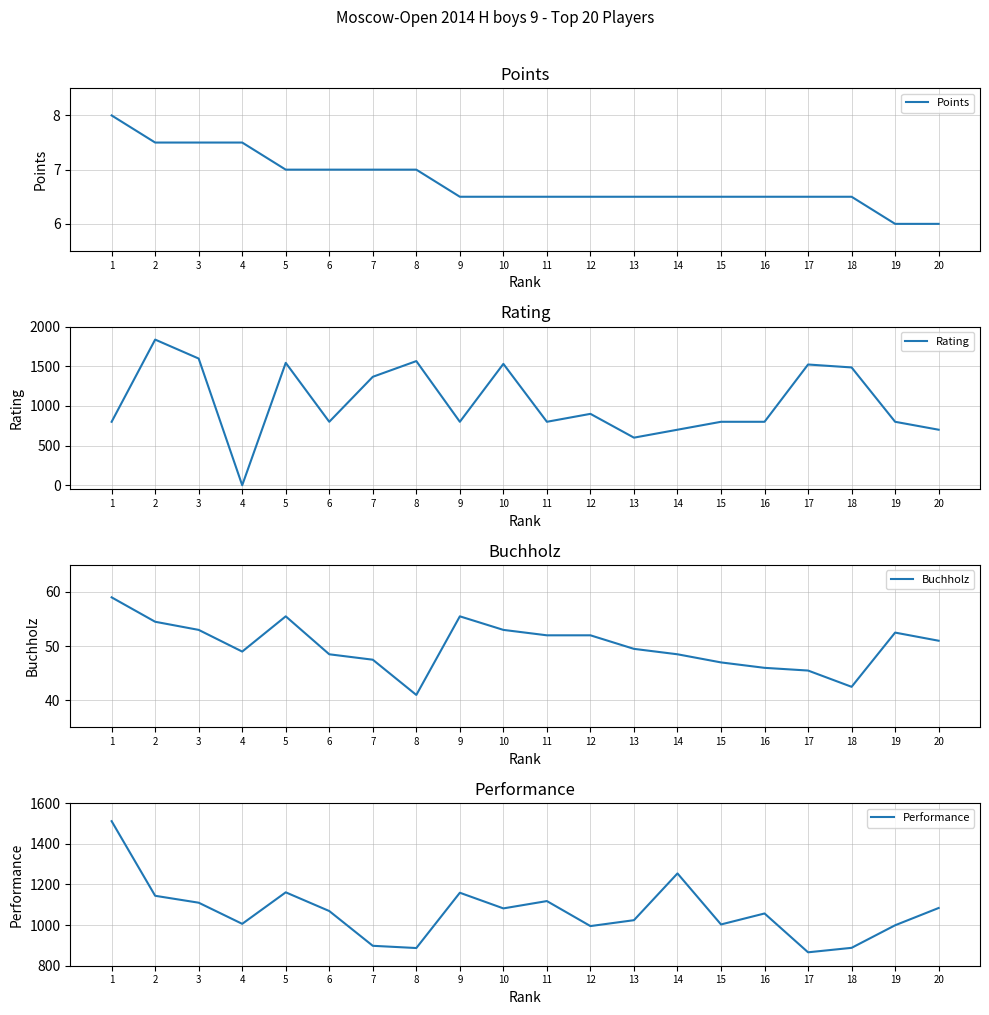

What is the value of the Buchholz point at the 10th from the left?

53.0